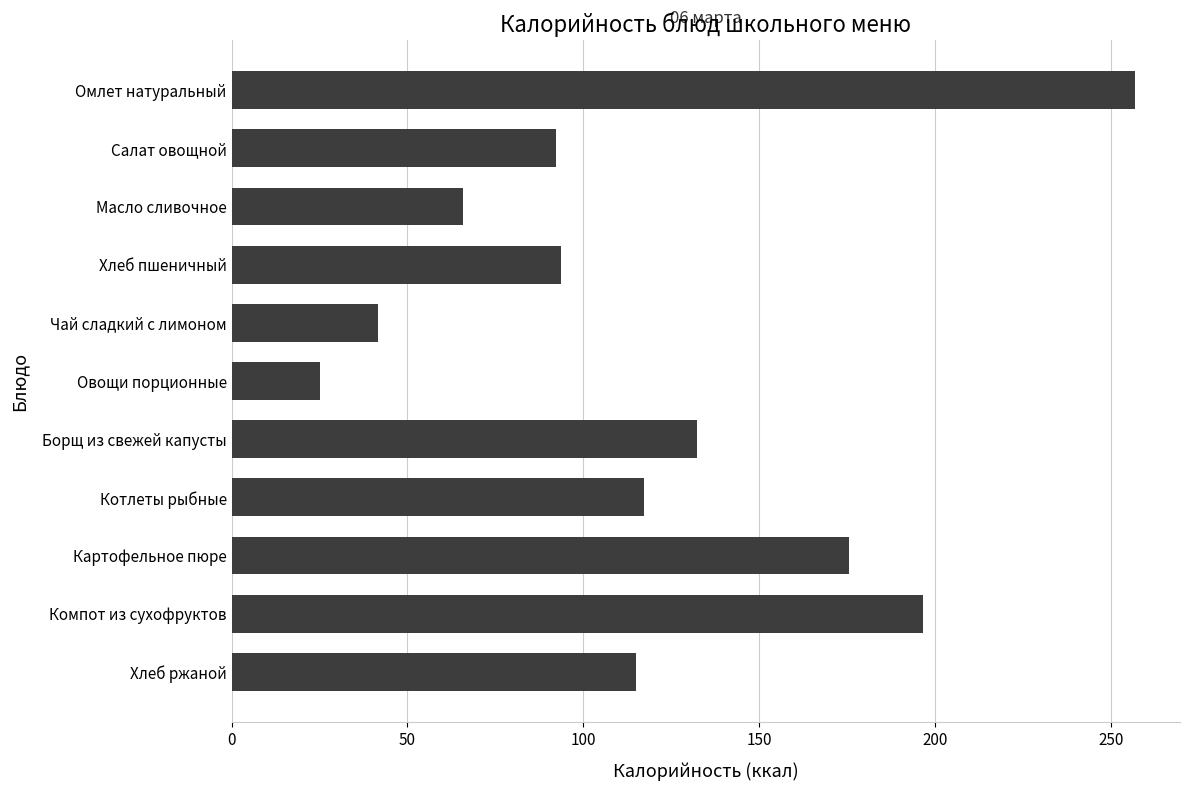

True or false: the data shows 416.3 at Омлет натуральный.

False